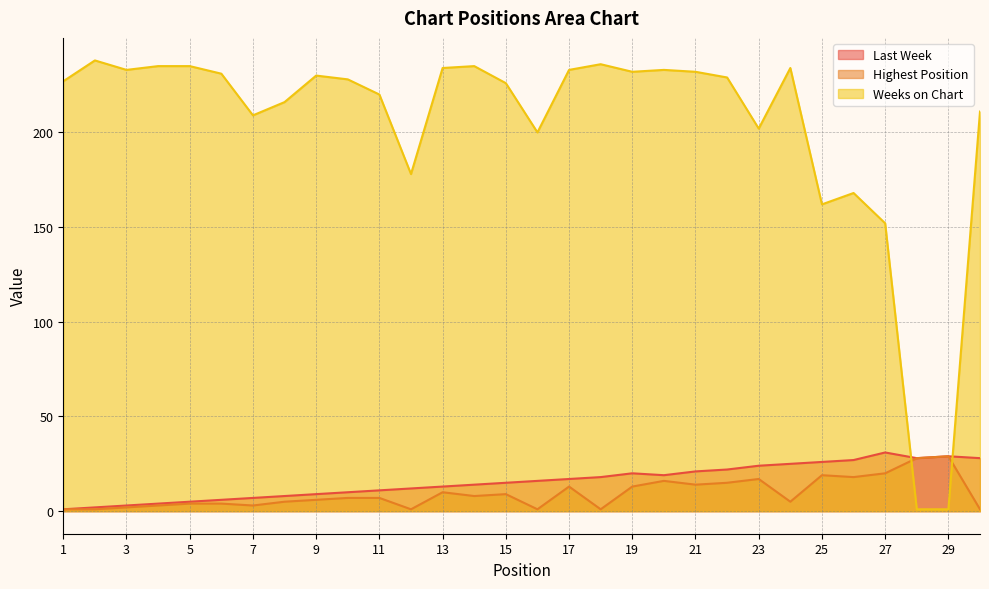

Which series changed the most between 12 and 19?

Weeks on Chart